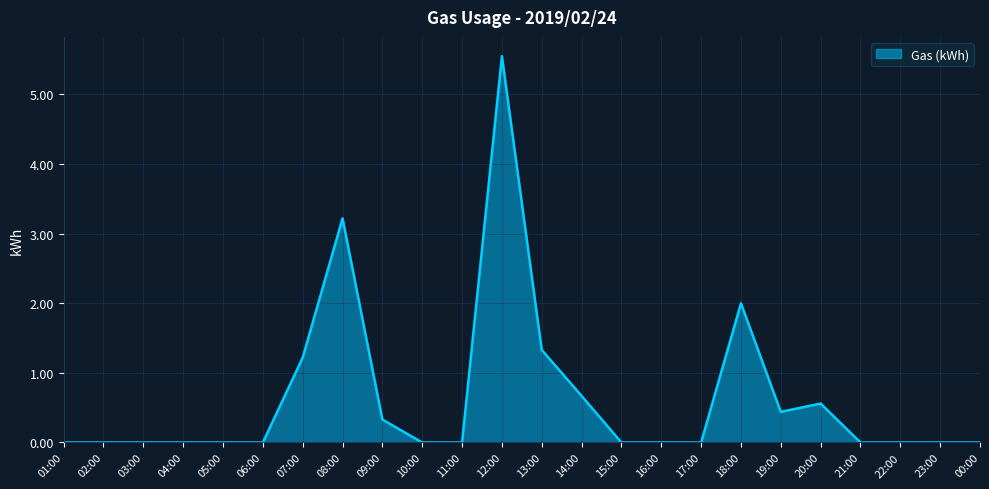

How many lines are shown in the chart?

1